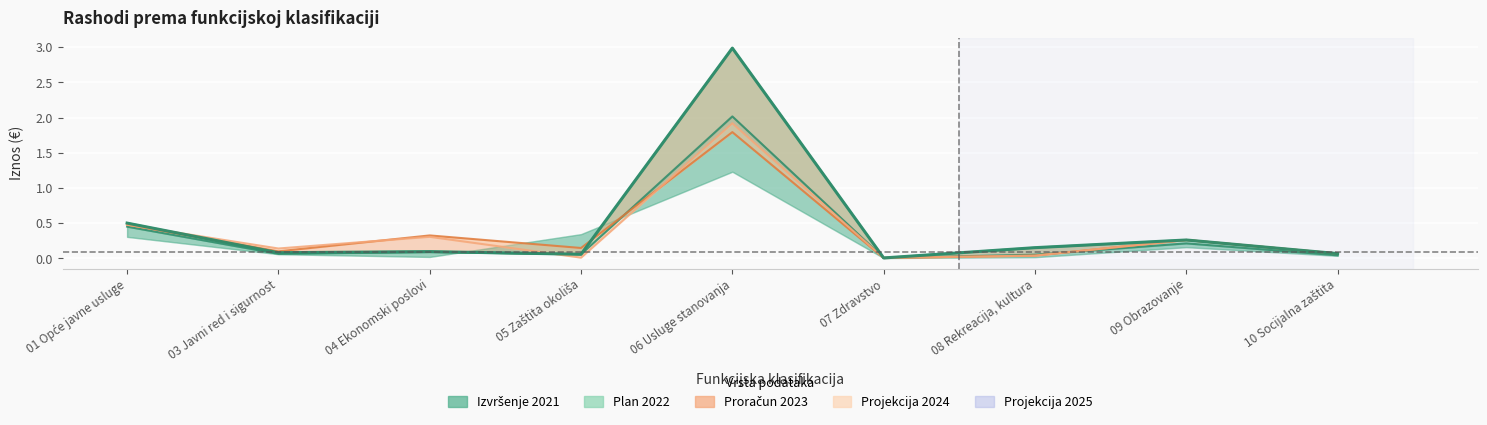

The chart shows a value of 1.1 at 06 Usluge stanovanja. True or false?

False